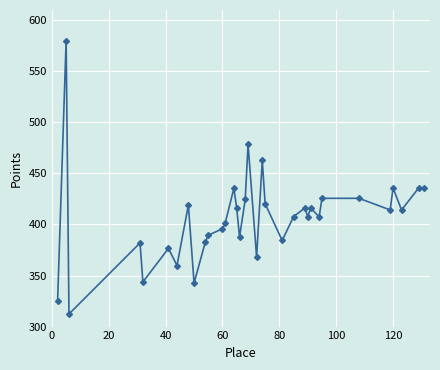

What is the maximum value shown in the chart?

580.1